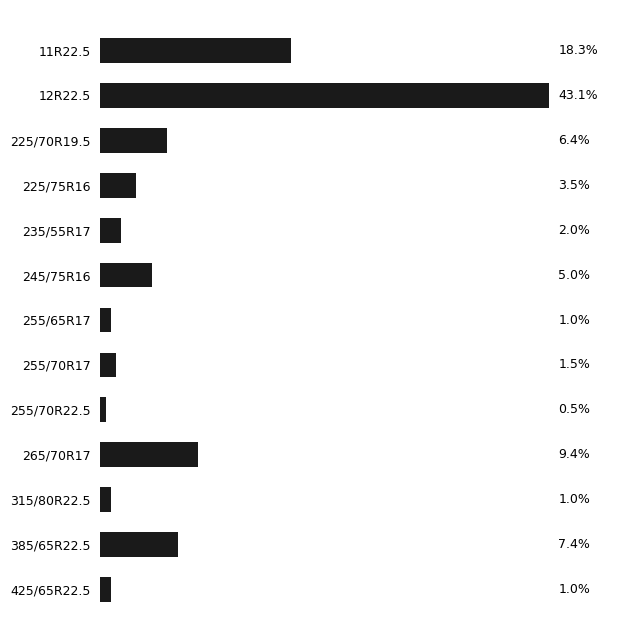

At which category does the chart reach its minimum across all series?

255/70R22.5